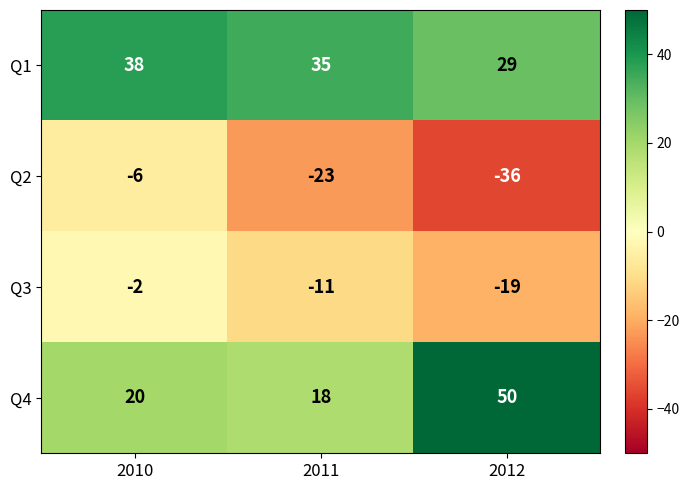

What is the total value across all series at 2012?

24